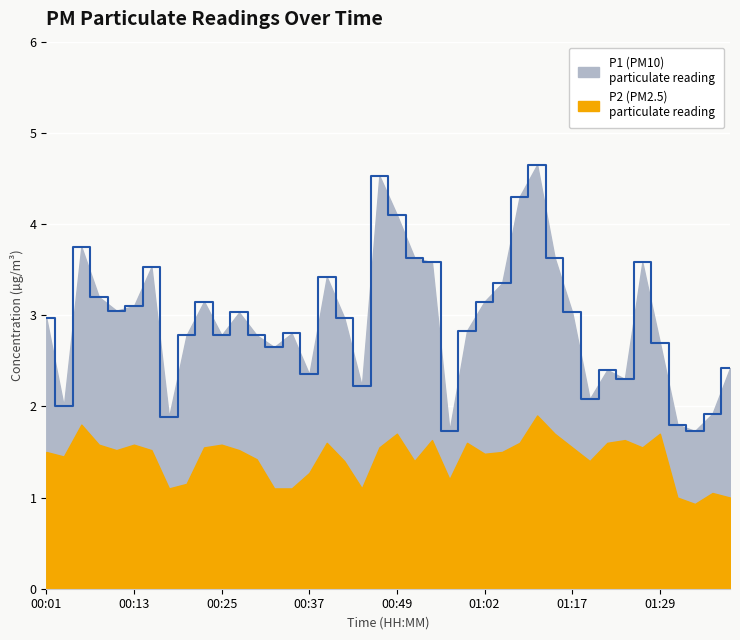

What is the smallest value displayed?

1.7